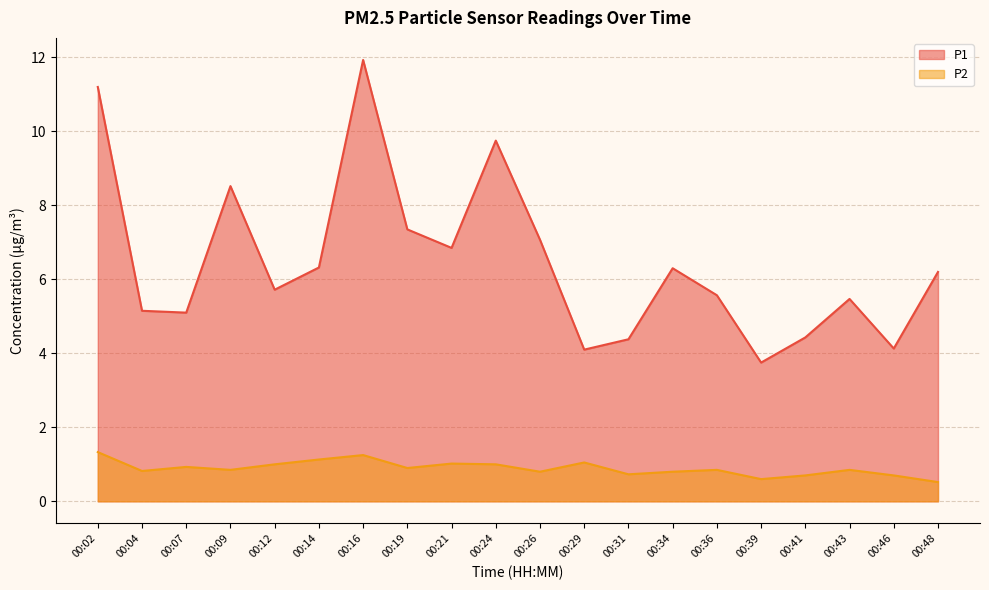

Is the value of P1 at 00:26 greater than the value of P2 at 00:43?

Yes